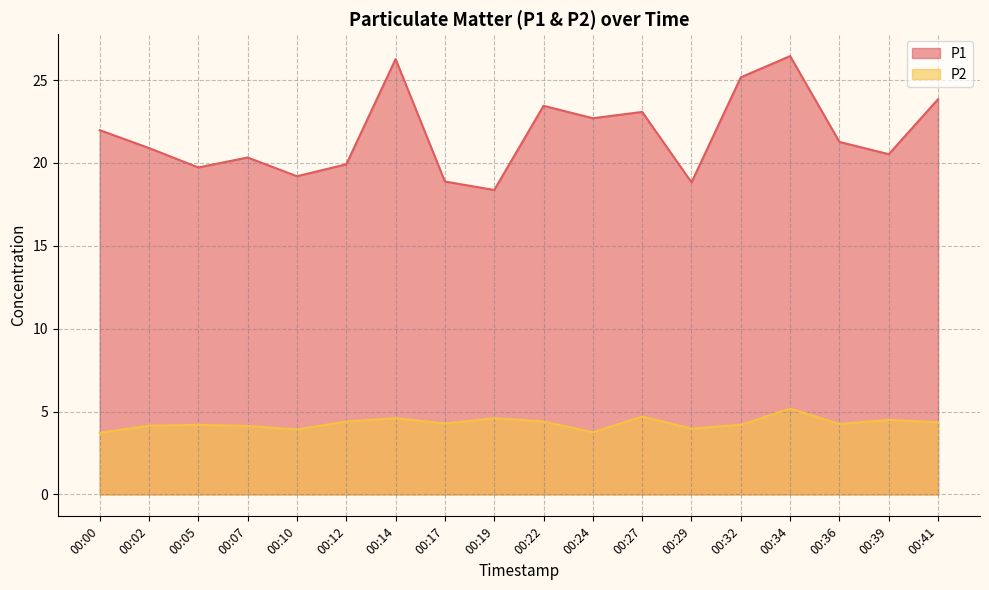

Is the value of P1 at 00:05 greater than the value of P2 at 00:24?

Yes